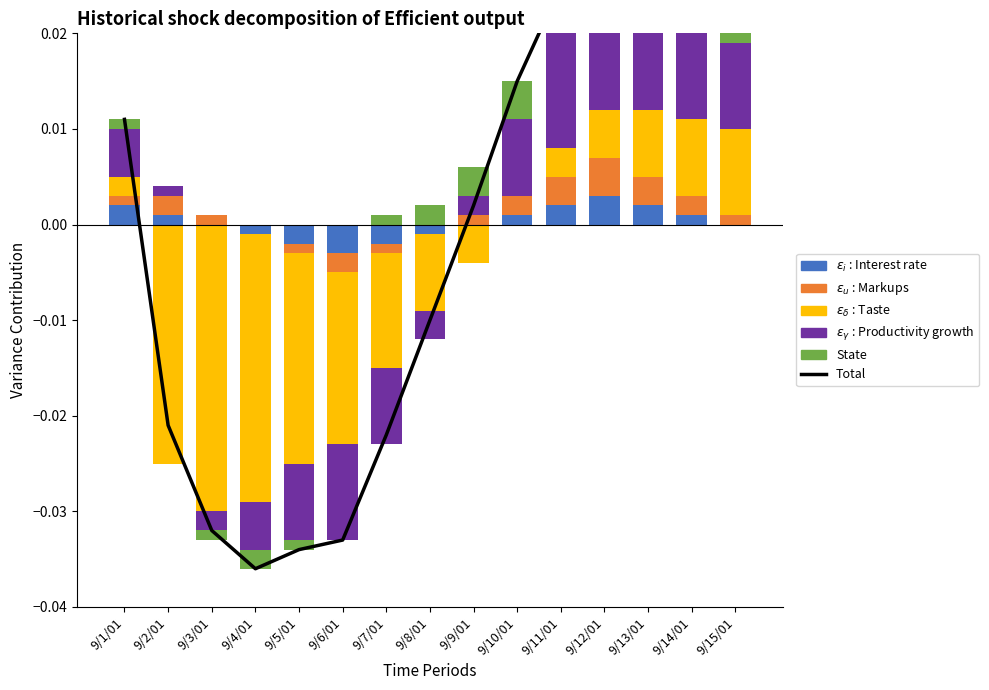

How many positive values does the State series have?

10